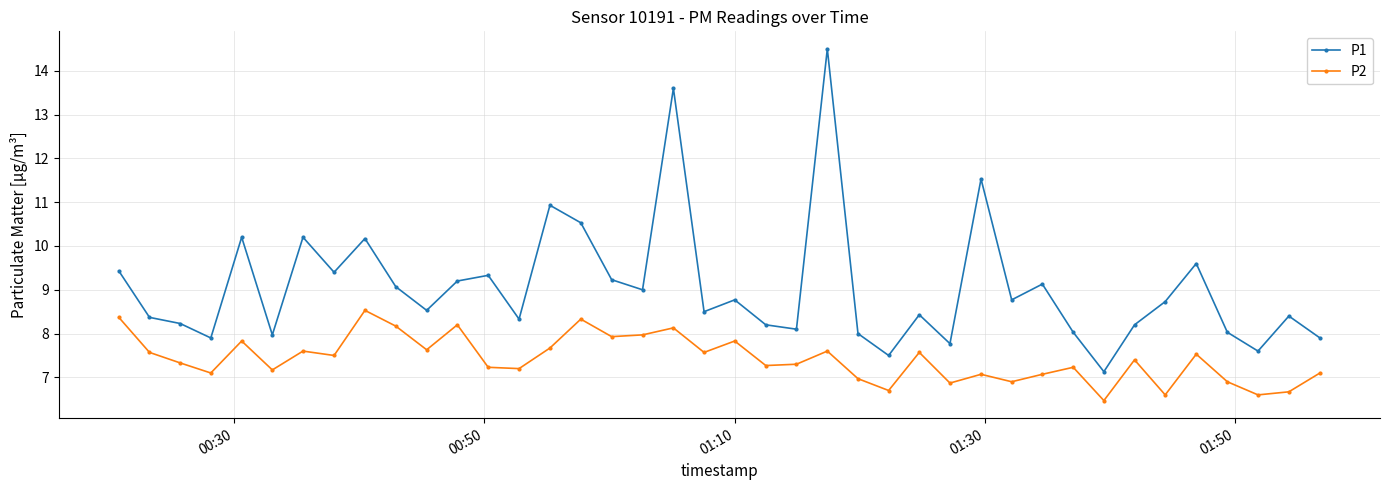

True or false: P1 and P2 intersect in this chart.

False